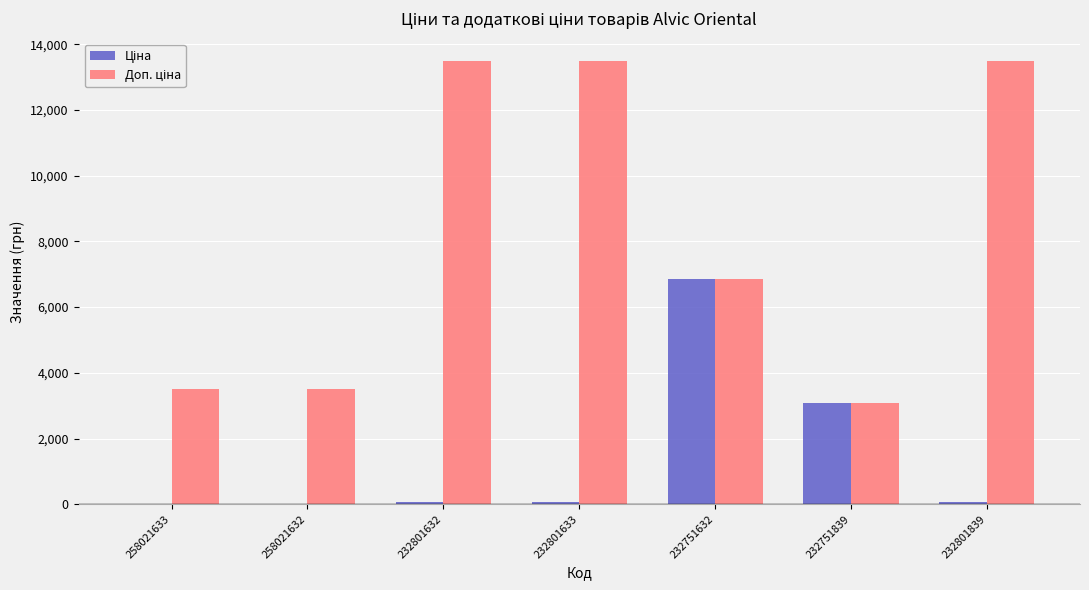

At which category is the sum across all series the highest?

232751632